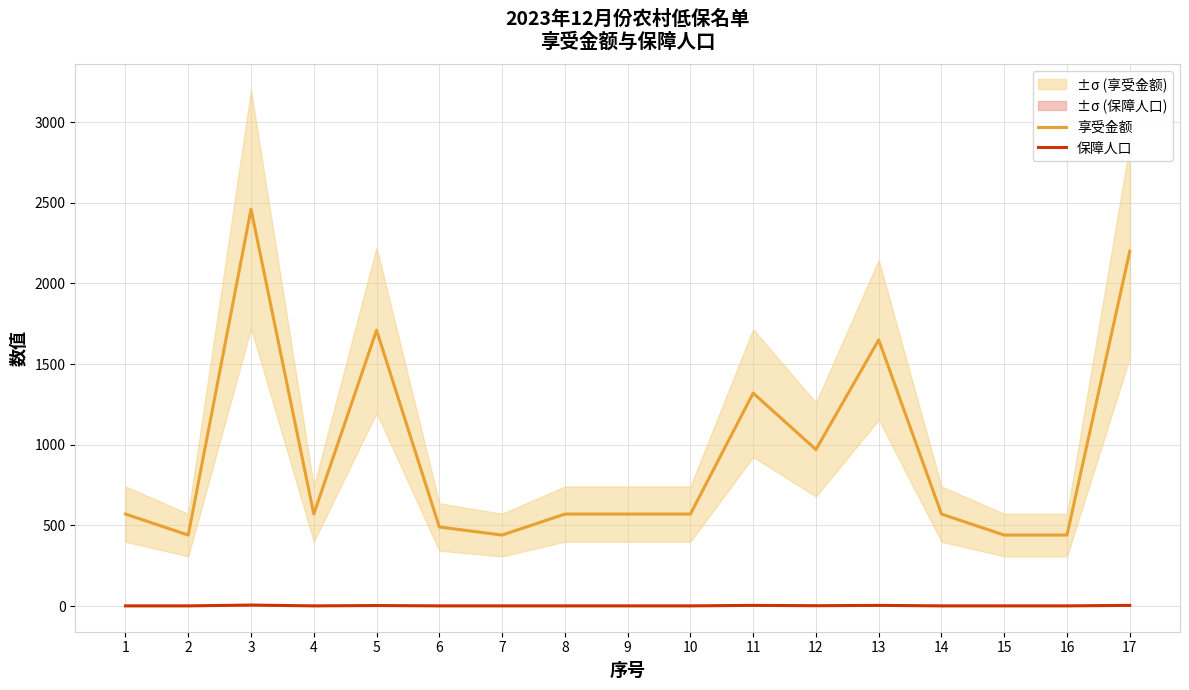

Where is the first local minimum for 保障人口?

4